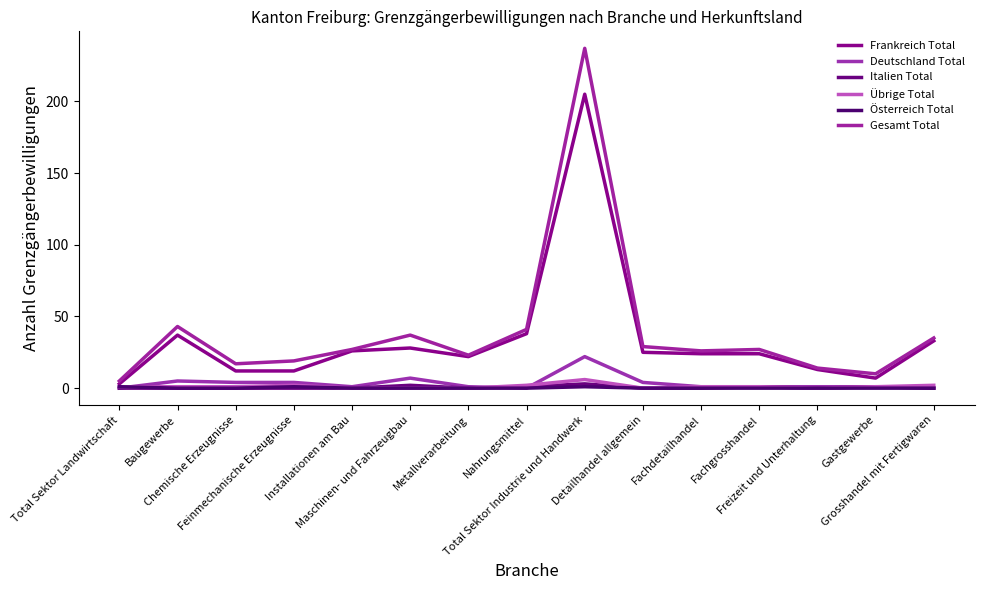

Rank the series by their maximum value, from highest to lowest.

Gesamt Total, Frankreich Total, Deutschland Total, Übrige Total, Italien Total, Österreich Total